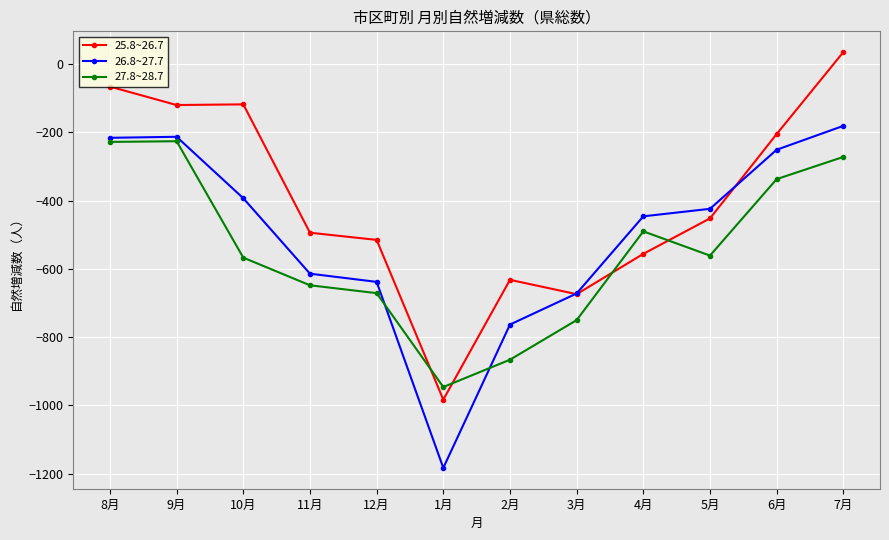

What is the spread (max minus min) of values at 9月?

106